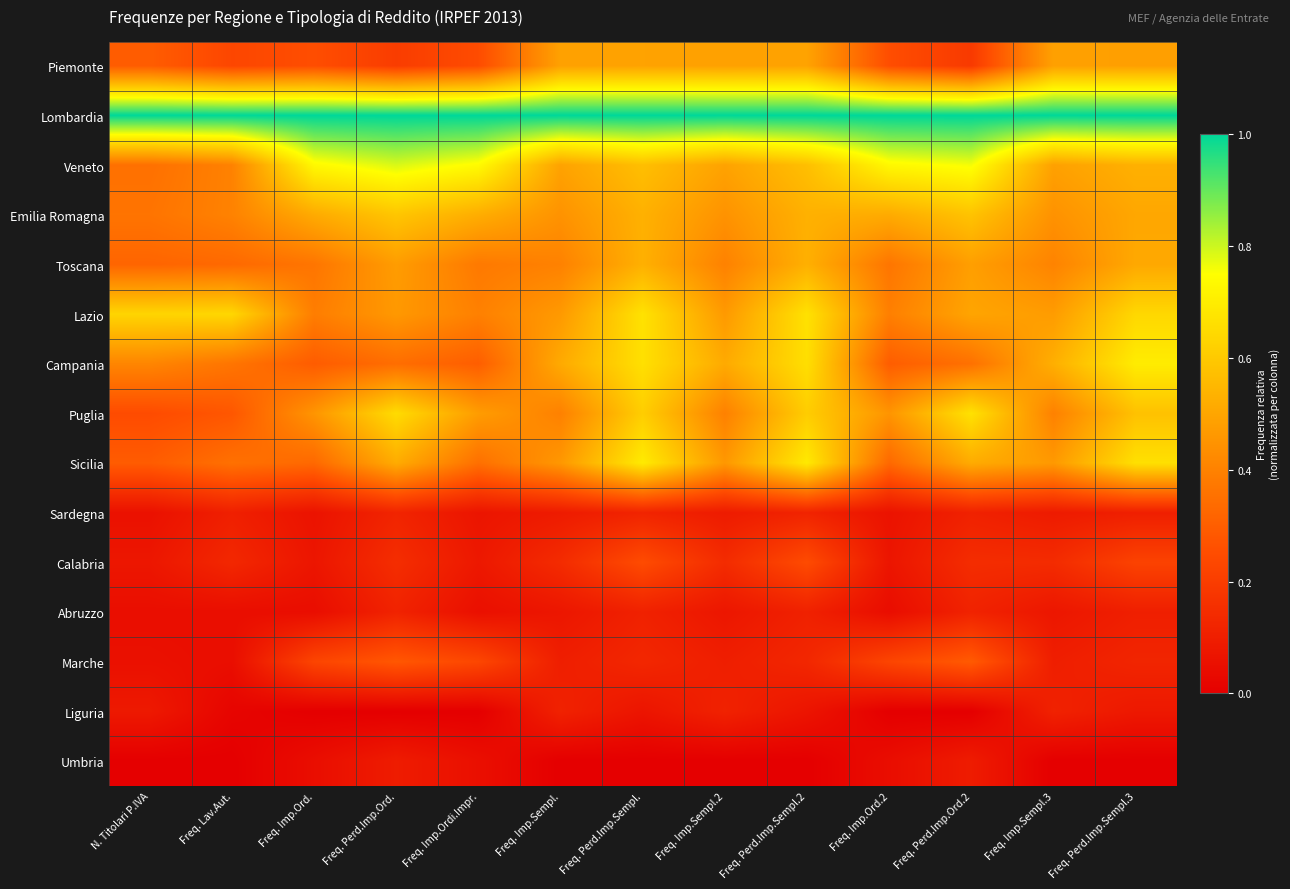

What is the total value across all series at N. Titolari P.IVA?

4.2